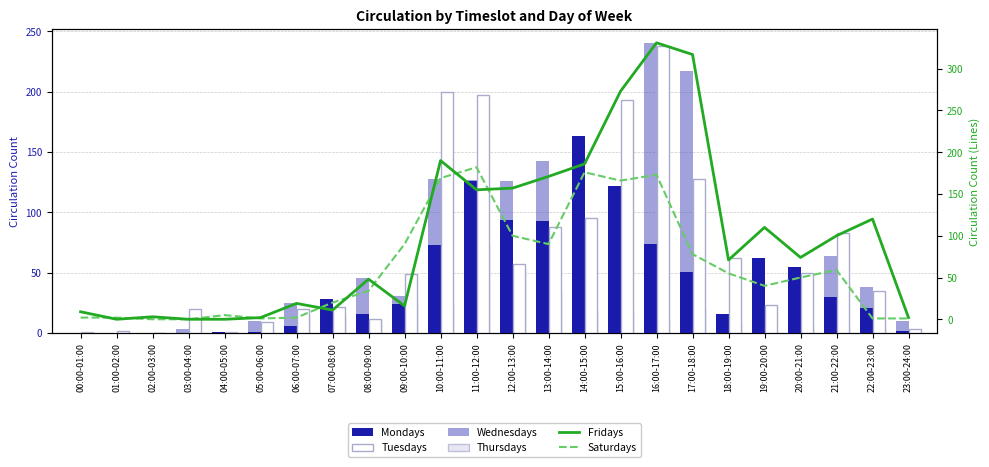

What is the spread (max minus min) of values at 11:00-12:00?

123